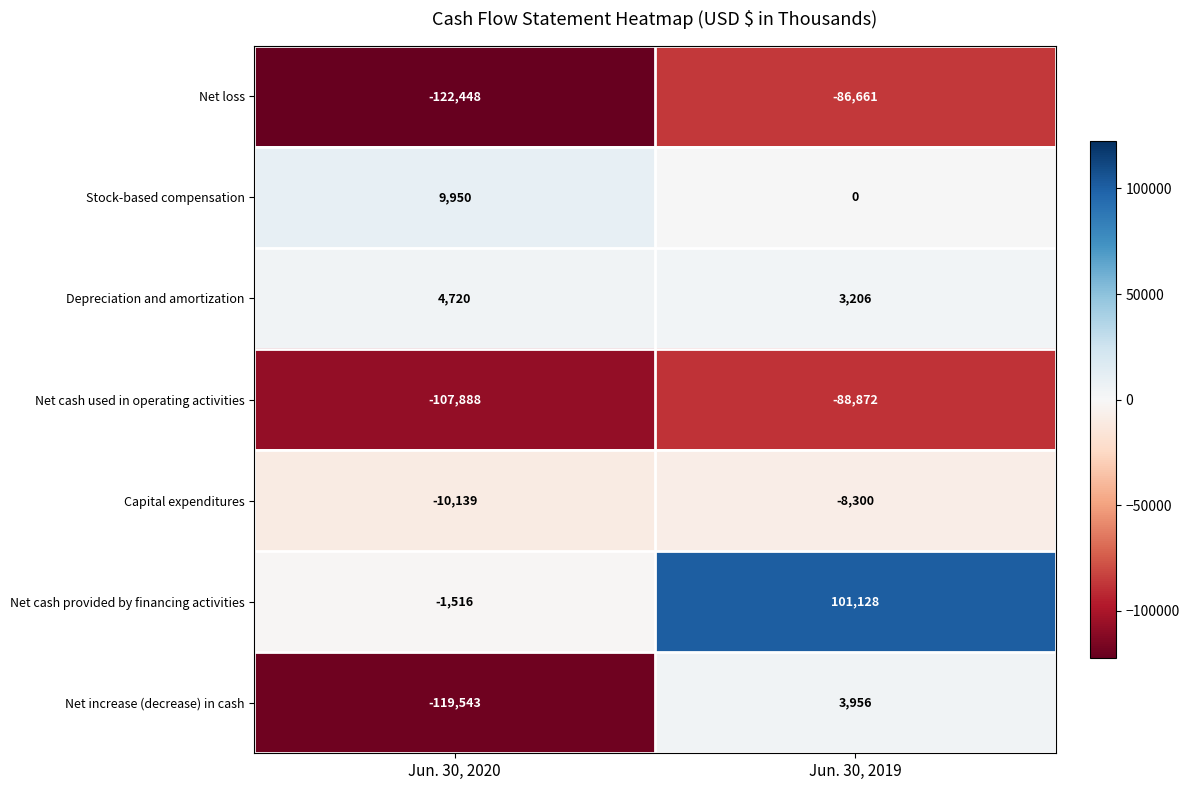

The Net loss series shows -122448 at Jun. 30, 2020. True or false?

True